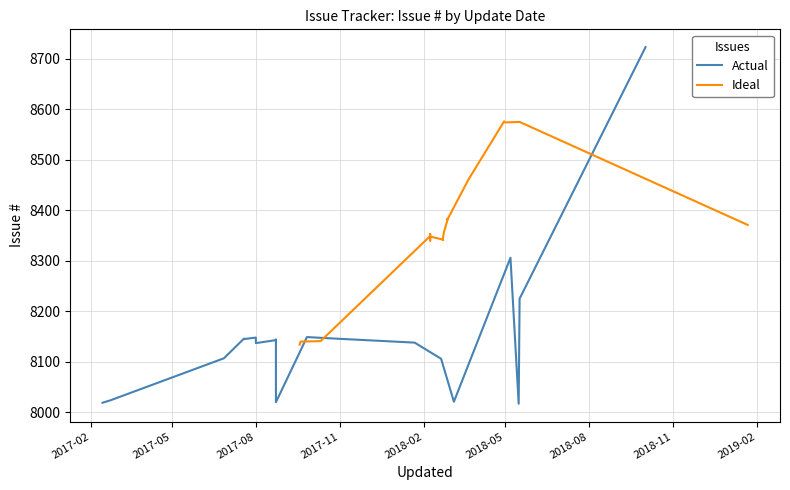

Does the chart have visible grid lines?

Yes